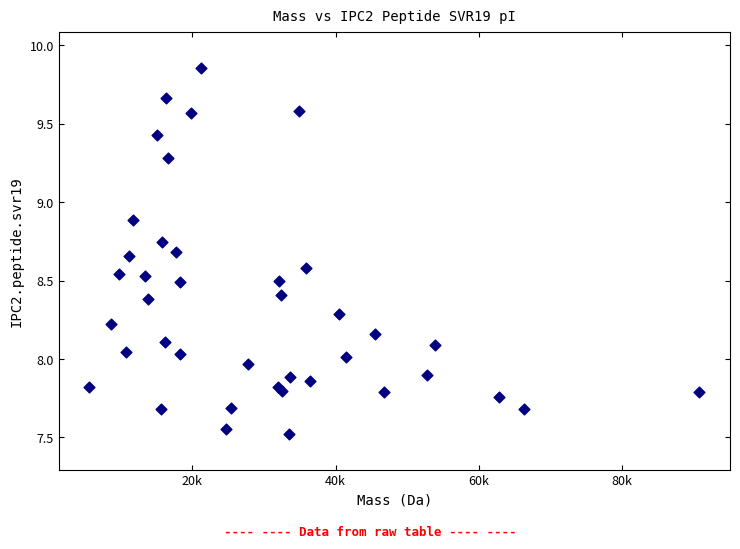

What is the range of X values (max minus min)?

85118.7